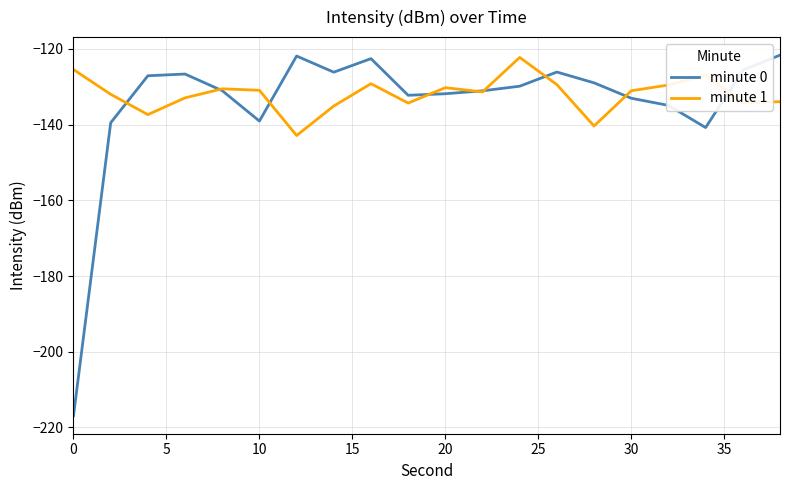

What is the greatest value displayed?

-121.6